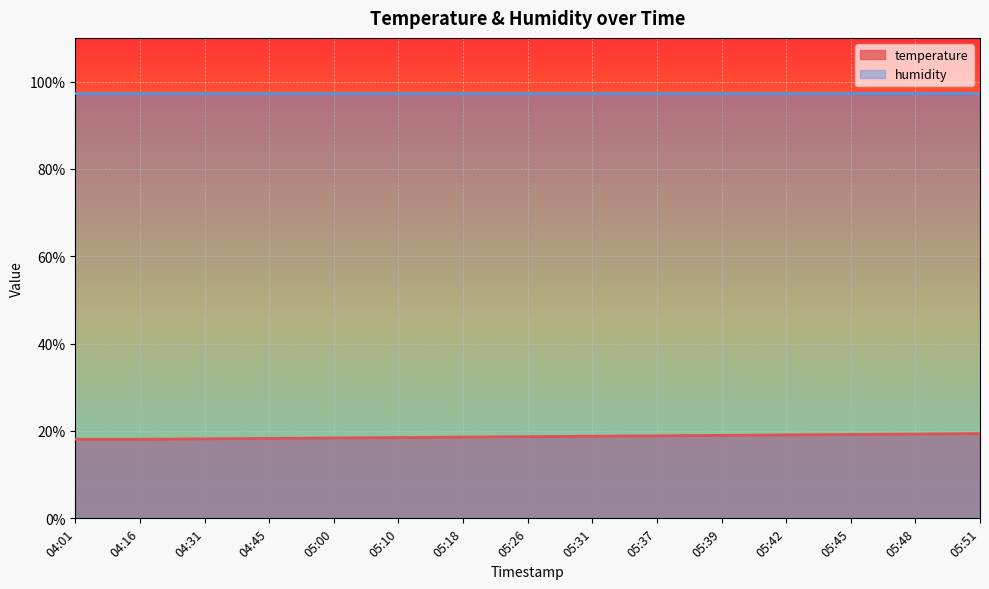

What position from the left is 05:39?

11